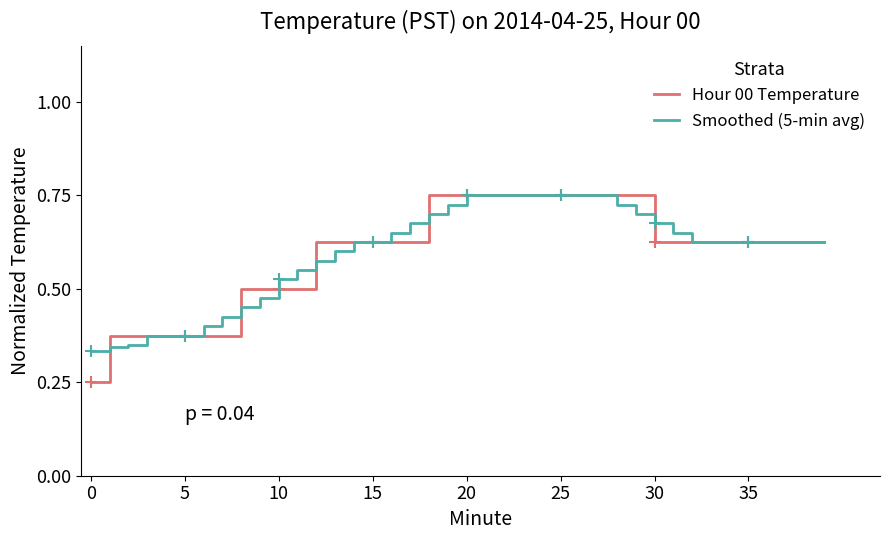

Which series has the largest total across all categories?

Smoothed (5-min avg)